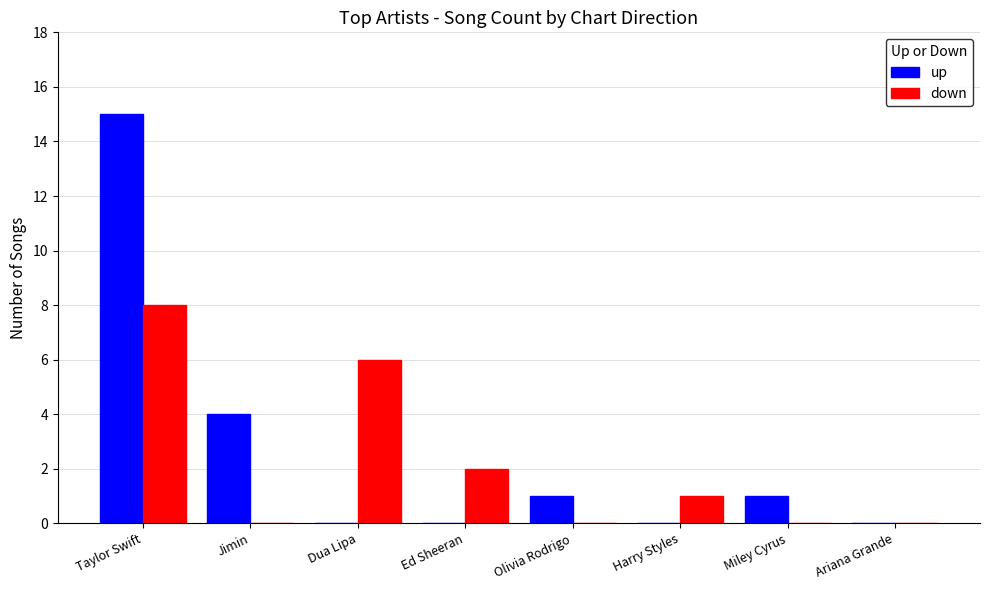

What is the average value of the up series?

3